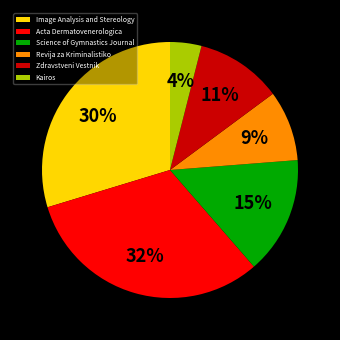

Is there a majority slice in this chart?

No